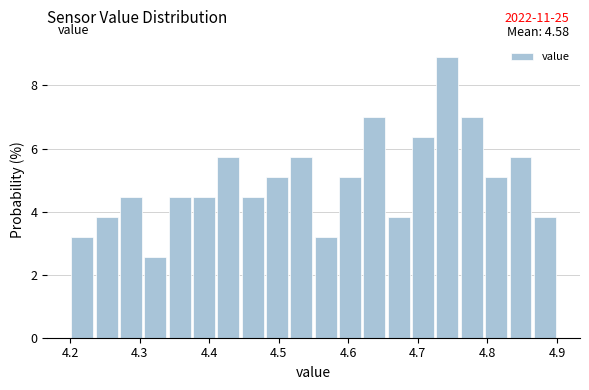

Around what value on the x-axis is the tallest bar? Give the approximate position of its centre, as read against the axis.

4.74